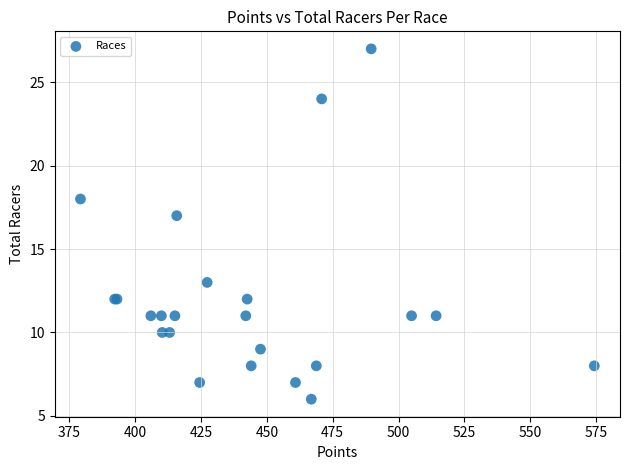

What Y value in the scatter plot is closest to 16?

17